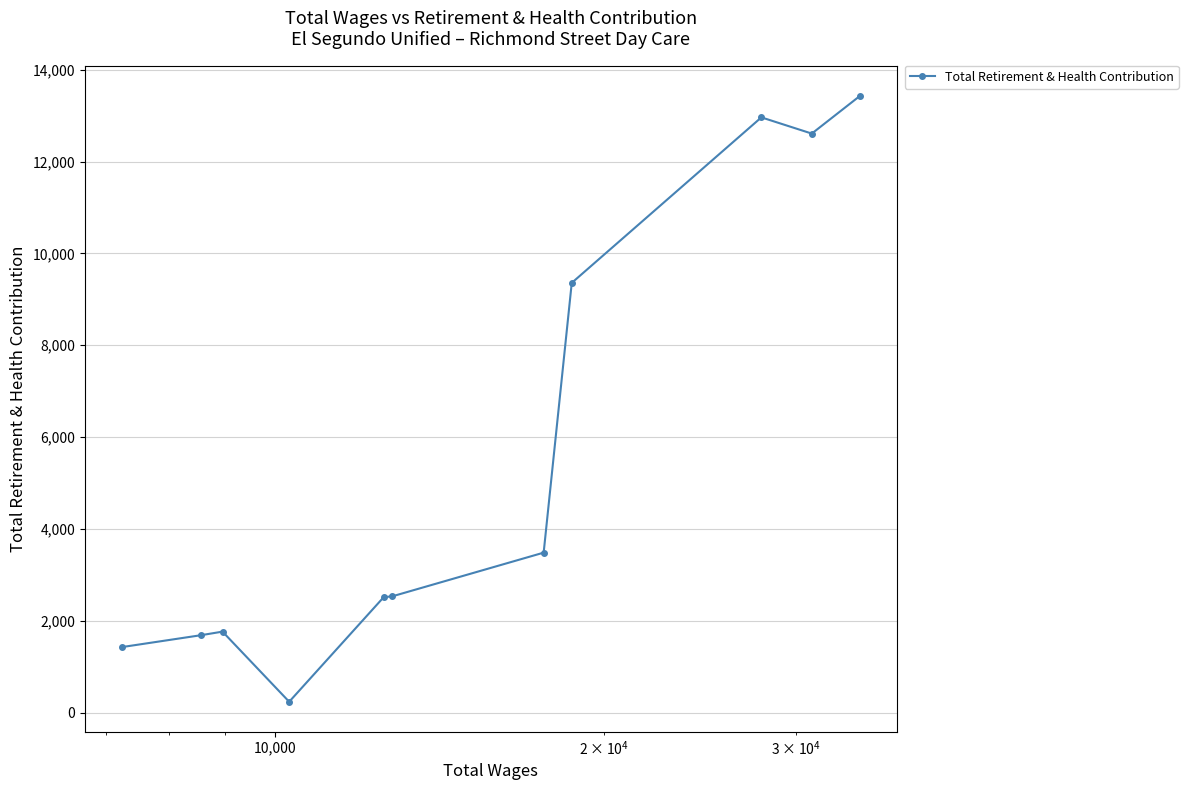

What is the value of the 3rd point from the left?

1764